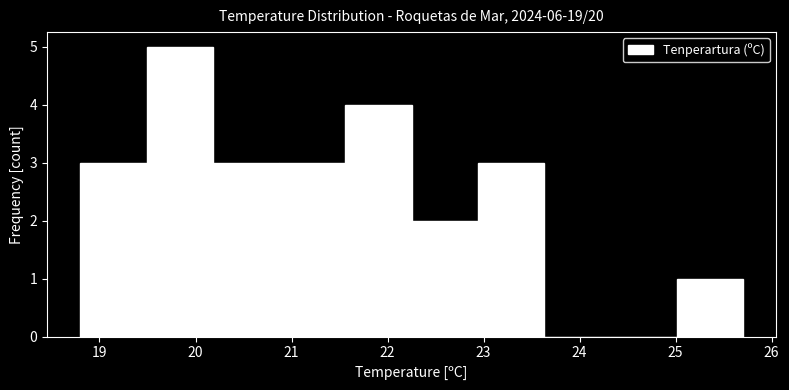

Over which range of the x-axis is the bar tallest?

19.49 to 20.18